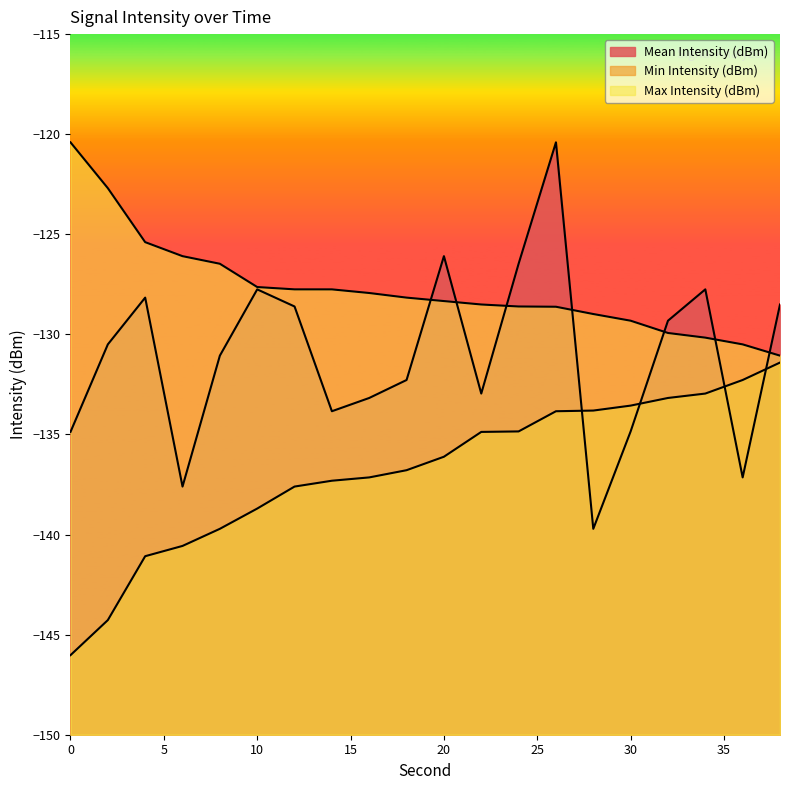

True or false: Max Intensity (dBm) and Mean Intensity (dBm) cross at least once.

True